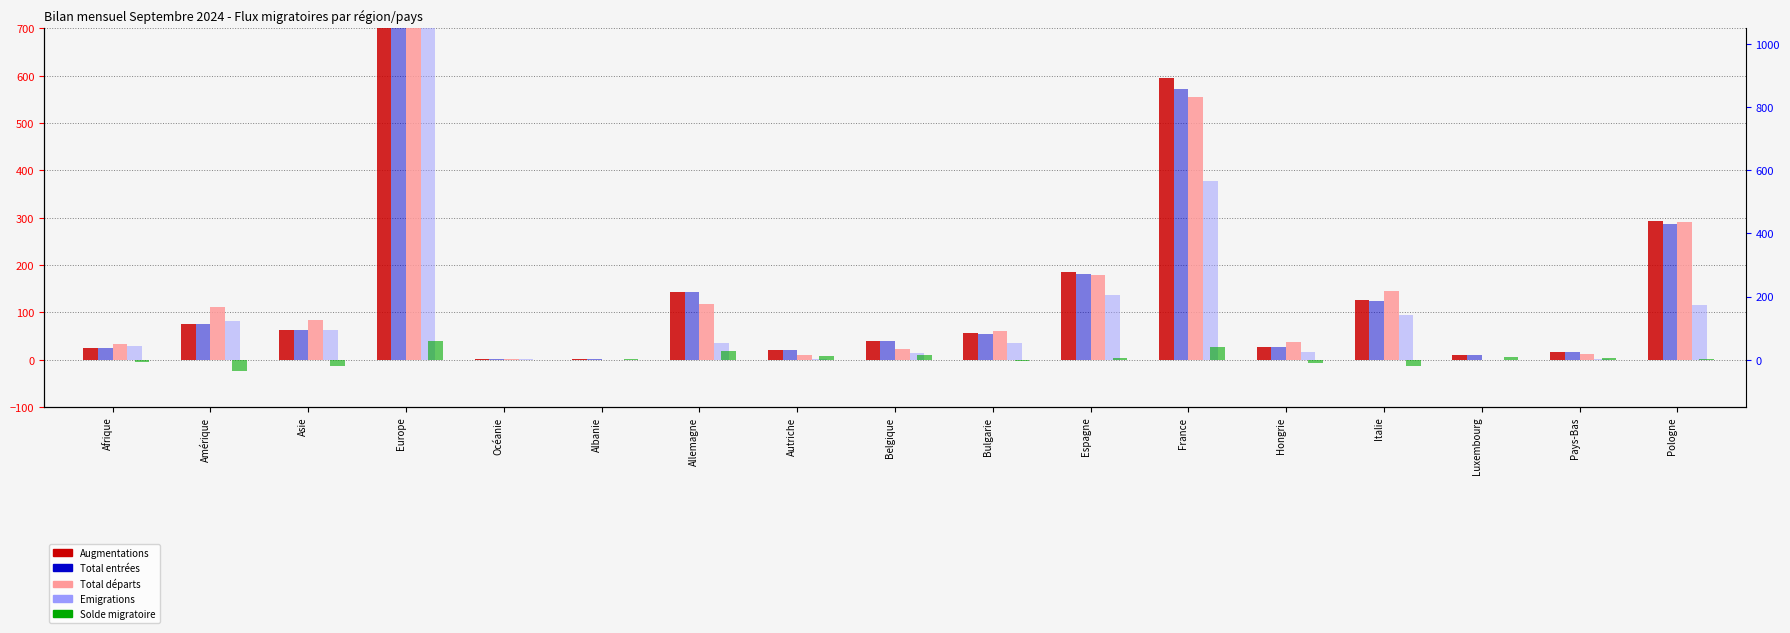

What are all the series names shown in the legend?

Augmentations, Total entrées, Total départs, Emigrations, Solde migratoire